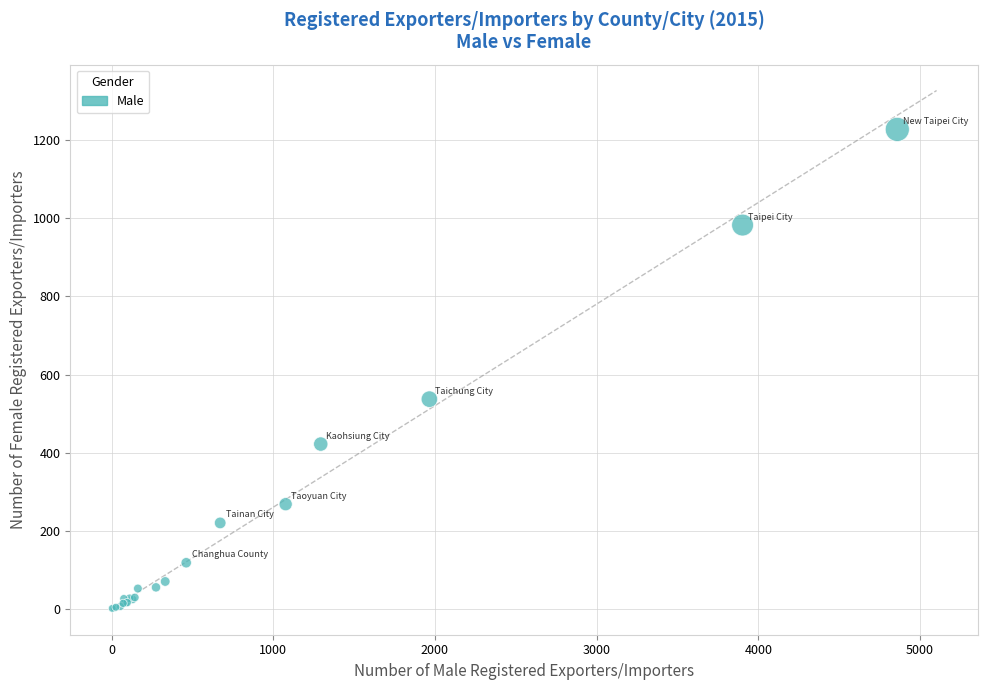

What Y value in the scatter plot is closest to 614?

537